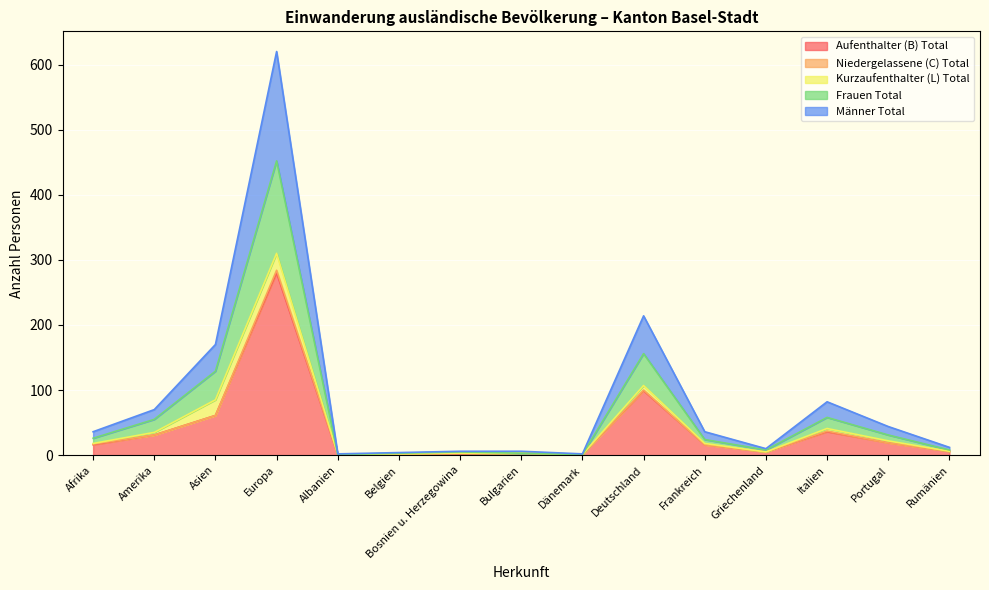

Count the number of categories in the chart.

15